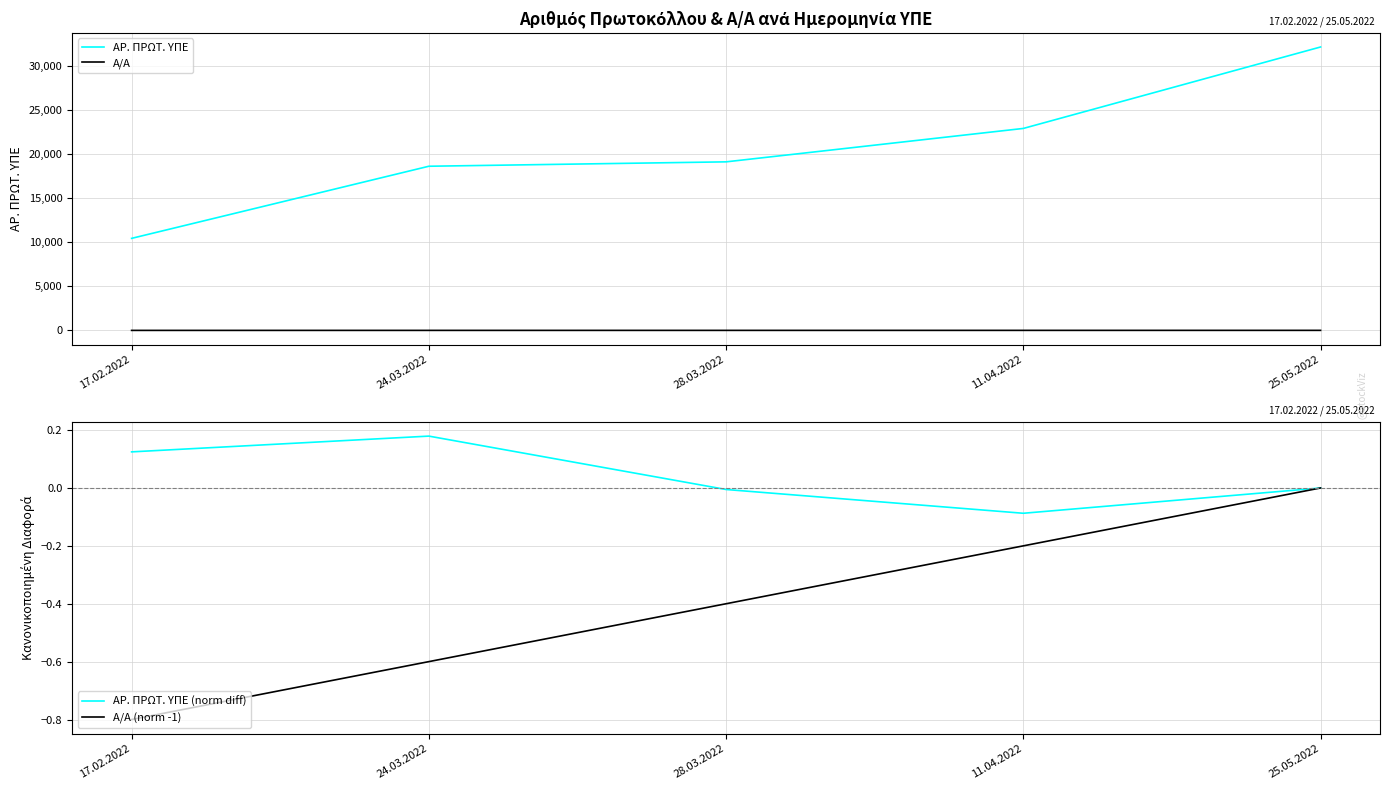

Which series has the widest spread of values?

ΑΡ. ΠΡΩΤ. ΥΠΕ